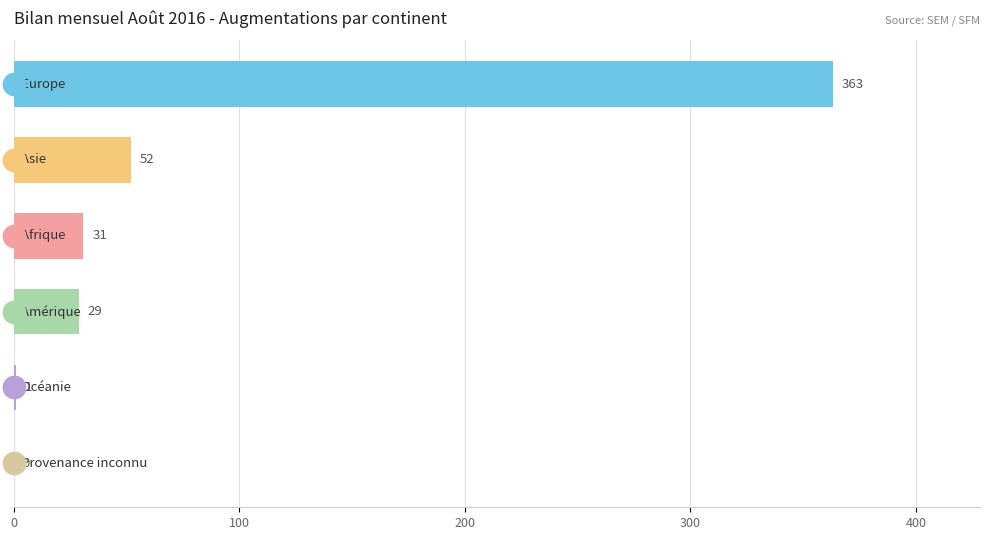

Which series has the largest total across all categories?

Augmentations